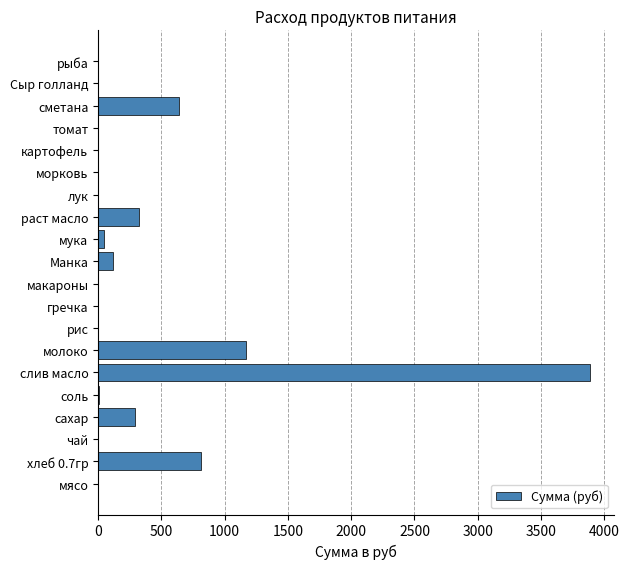

Which has a higher value, чай or сахар?

сахар